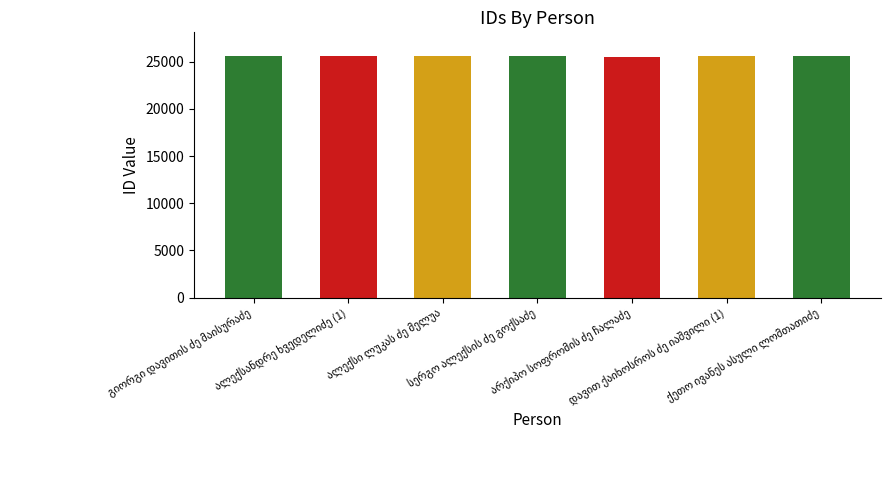

Does the chart contain any negative values?

No